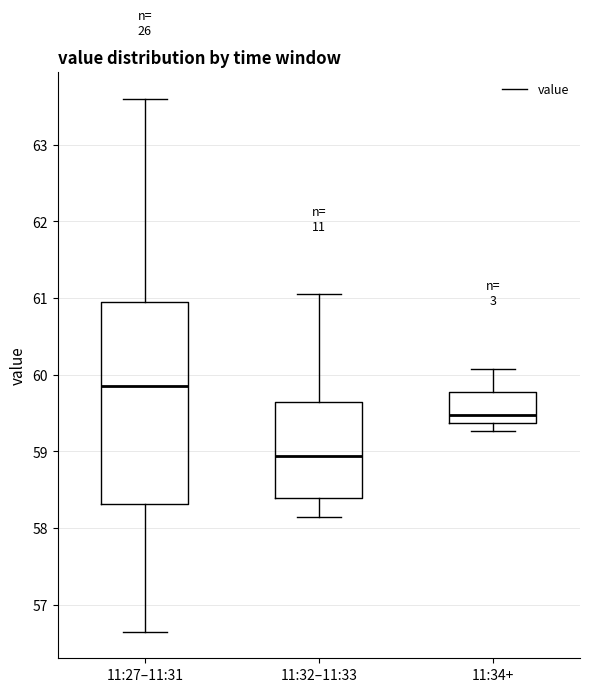

Reading left to right, transcribe this box plot: for each box, give where its median line is, the range the box spans, and where its two whiskers end, as read against the y-axis. The values are not printed on the chart, so give them approximately, as read against the axis.

11:27–11:31: median 59.9, box 58.3 to 60.9, whiskers 56.7 to 63.6
11:32–11:33: median 58.9, box 58.4 to 59.7, whiskers 58.1 to 61.1
11:34+: median 59.5, box 59.4 to 59.8, whiskers 59.3 to 60.1